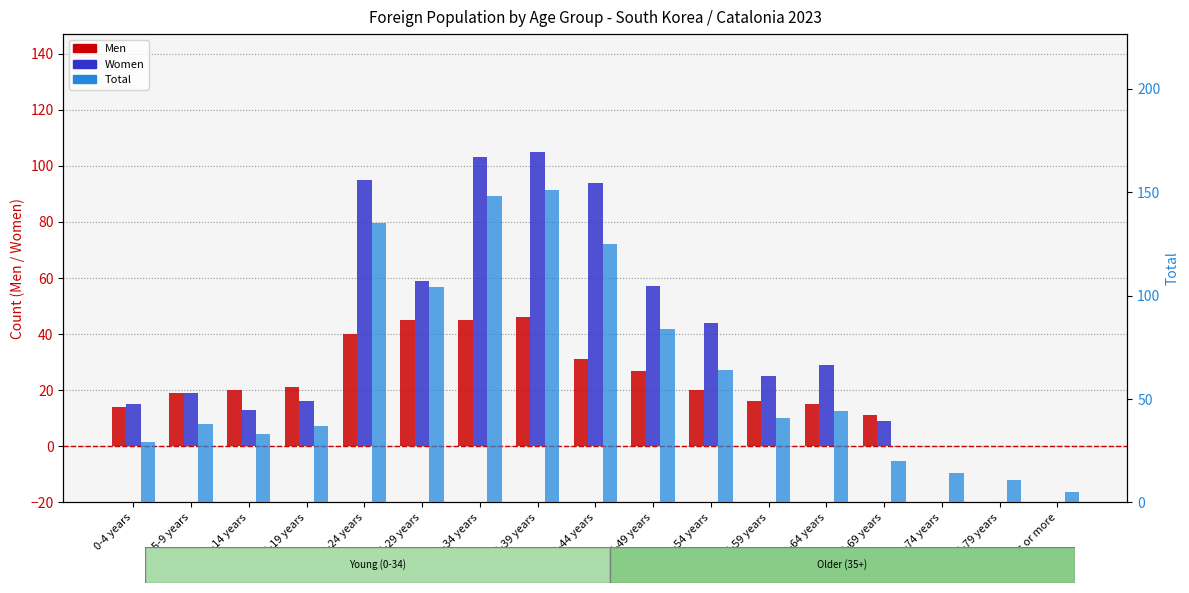

Reading right to left, extract all data points from this chart.

Men: 85 years or more=0	75-79 years=0	70-74 years=0	65-69 years=11	60-64 years=15	55-59 years=16	50-54 years=20	45-49 years=27	40-44 years=31	35-39 years=46	30-34 years=45	25-29 years=45	20-24 years=40	15-19 years=21	10-14 years=20	5-9 years=19	0-4 years=14
Women: 85 years or more=0	75-79 years=0	70-74 years=0	65-69 years=9	60-64 years=29	55-59 years=25	50-54 years=44	45-49 years=57	40-44 years=94	35-39 years=105	30-34 years=103	25-29 years=59	20-24 years=95	15-19 years=16	10-14 years=13	5-9 years=19	0-4 years=15
Total: 85 years or more=5	75-79 years=11	70-74 years=14	65-69 years=20	60-64 years=44	55-59 years=41	50-54 years=64	45-49 years=84	40-44 years=125	35-39 years=151	30-34 years=148	25-29 years=104	20-24 years=135	15-19 years=37	10-14 years=33	5-9 years=38	0-4 years=29